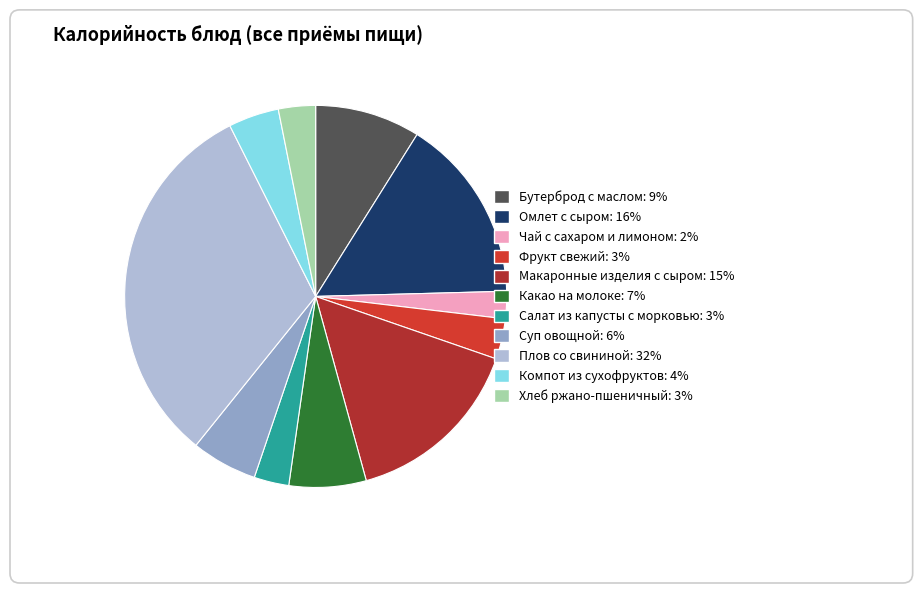

What is the change in value from Омлет с сыром to Компот из сухофруктов?

-206.8